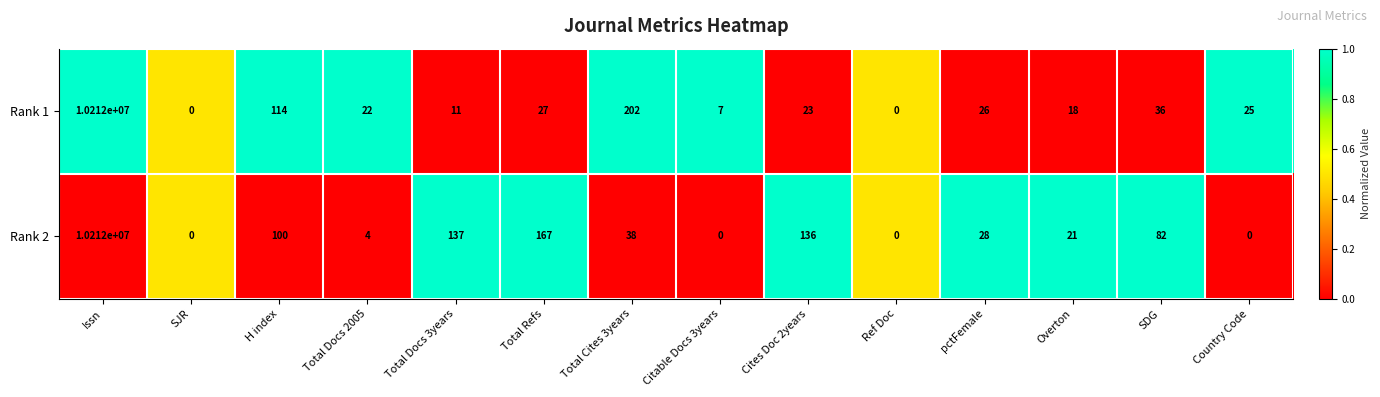

What is the difference between the second highest and second lowest values in the Rank 2 series?

167